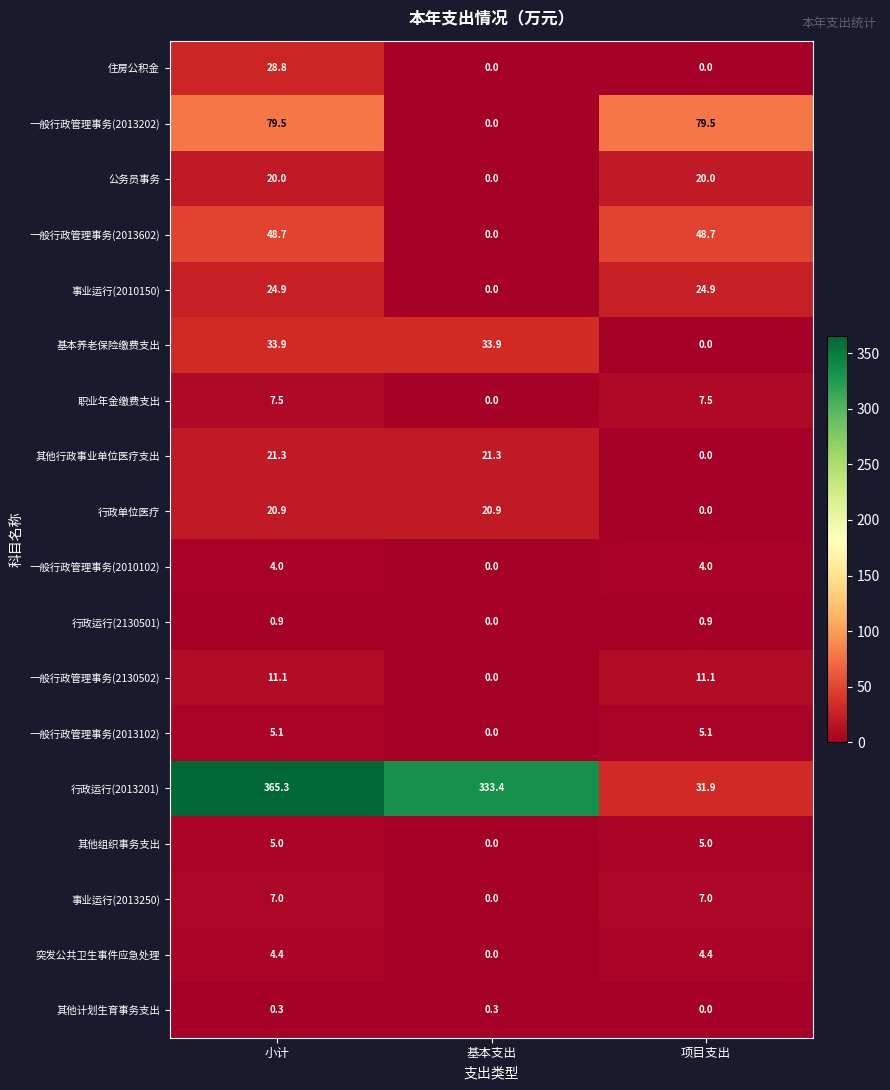

What is the spread (max minus min) of values at 基本支出?

333.4